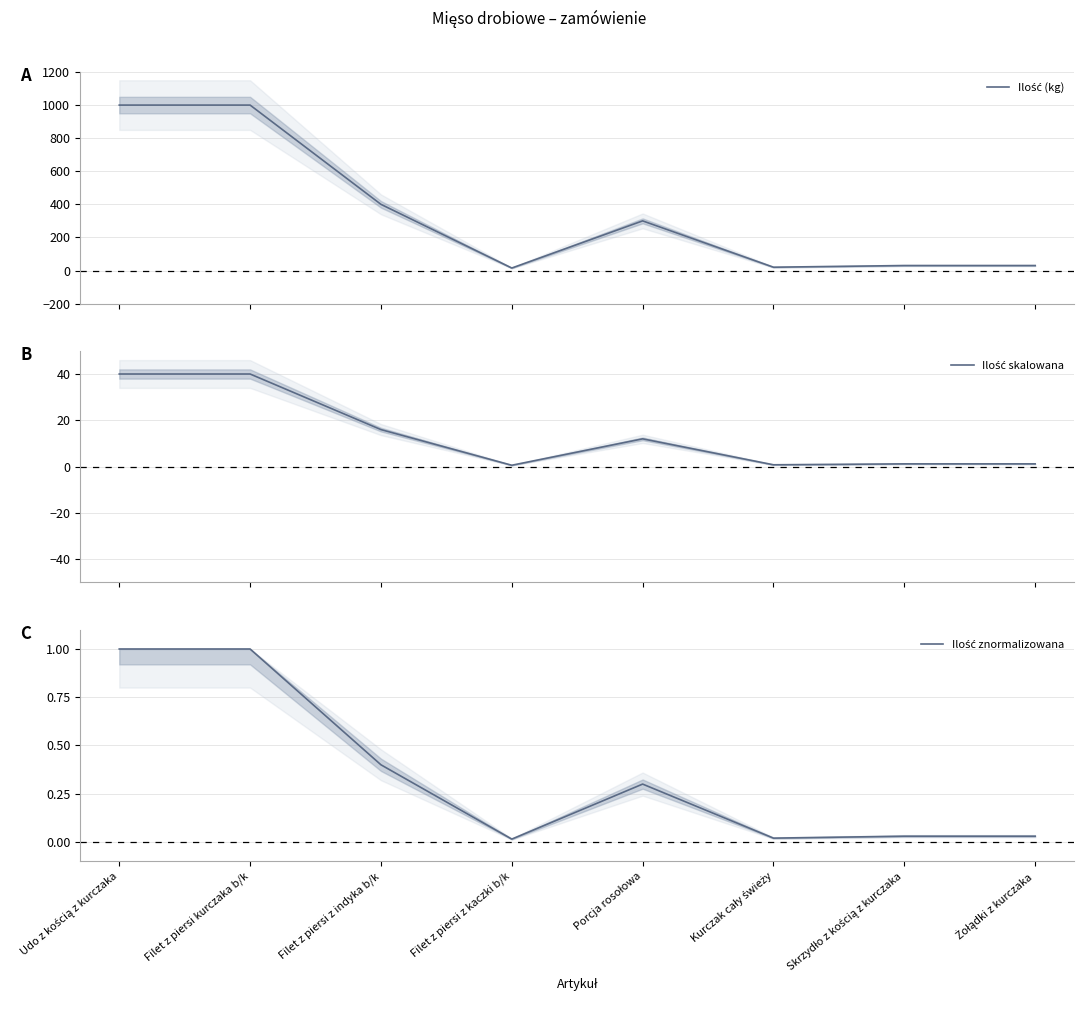

Reading left to right, what are all the values shown in this chart?

Ilość (kg): Udo z kością z kurczaka=1000.0	Filet z piersi kurczaka b/k=1000.0	Filet z piersi z indyka b/k=400.0	Filet z piersi z kaczki b/k=15.0	Porcja rosołowa=300.0	Kurczak cały świeży=20.0	Skrzydło z kością z kurczaka=30.0	Żołądki z kurczaka=30.0
Ilość skalowana: Udo z kością z kurczaka=40.0	Filet z piersi kurczaka b/k=40.0	Filet z piersi z indyka b/k=16.0	Filet z piersi z kaczki b/k=0.6	Porcja rosołowa=12.0	Kurczak cały świeży=0.8	Skrzydło z kością z kurczaka=1.2	Żołądki z kurczaka=1.2
Ilość znormalizowana: Udo z kością z kurczaka=1.0	Filet z piersi kurczaka b/k=1.0	Filet z piersi z indyka b/k=0.4	Filet z piersi z kaczki b/k=0.0	Porcja rosołowa=0.3	Kurczak cały świeży=0.0	Skrzydło z kością z kurczaka=0.0	Żołądki z kurczaka=0.0